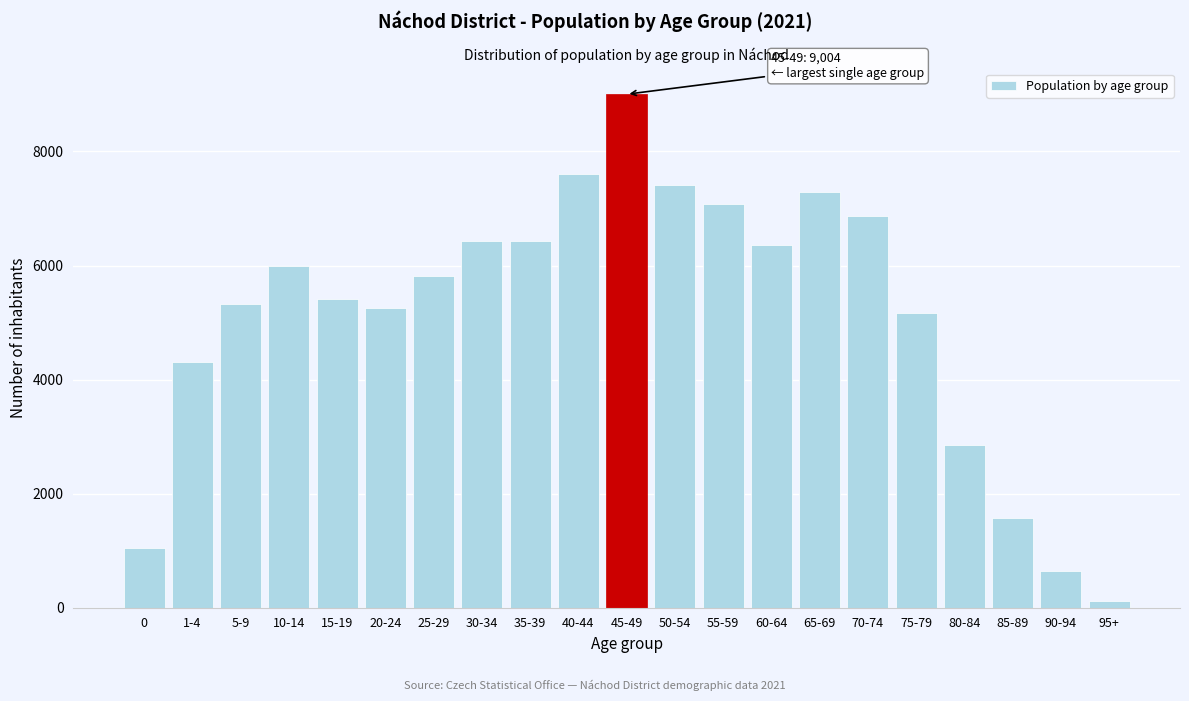

Is it true that the value at 25-29 is 5812?

True